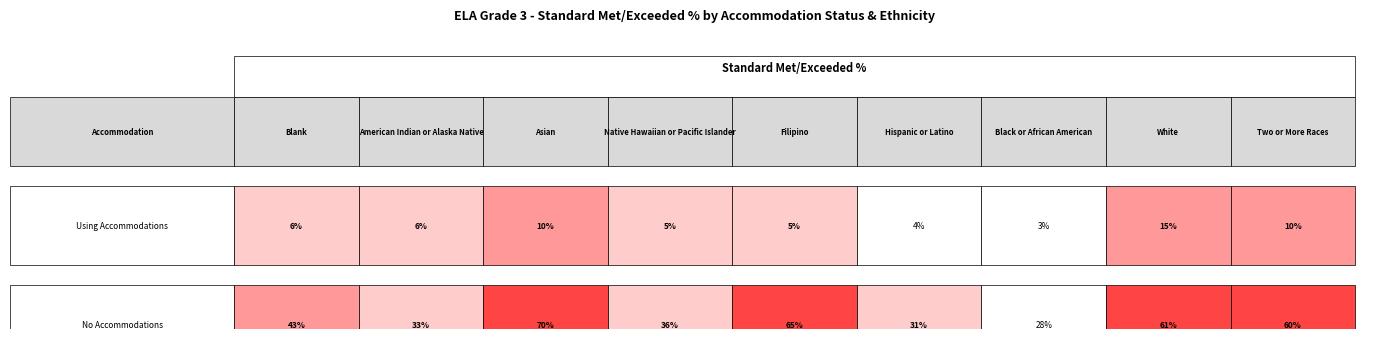

Which series changed the most between No Accommodations and 5?

Using Accommodations